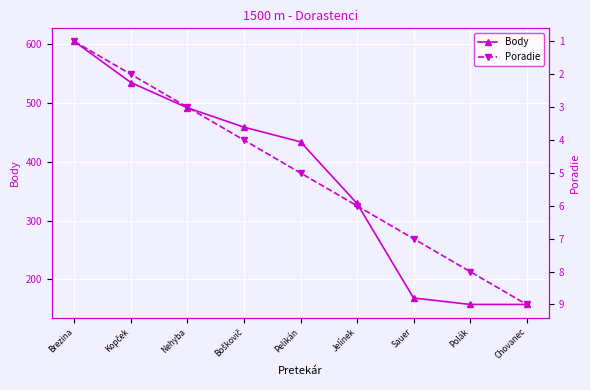

Rank the categories by Poradie value from lowest to highest.

Brezina, Kopček, Nehyba, Boškovič, Pelikán, Jelínek, Sauer, Polák, Chovanec